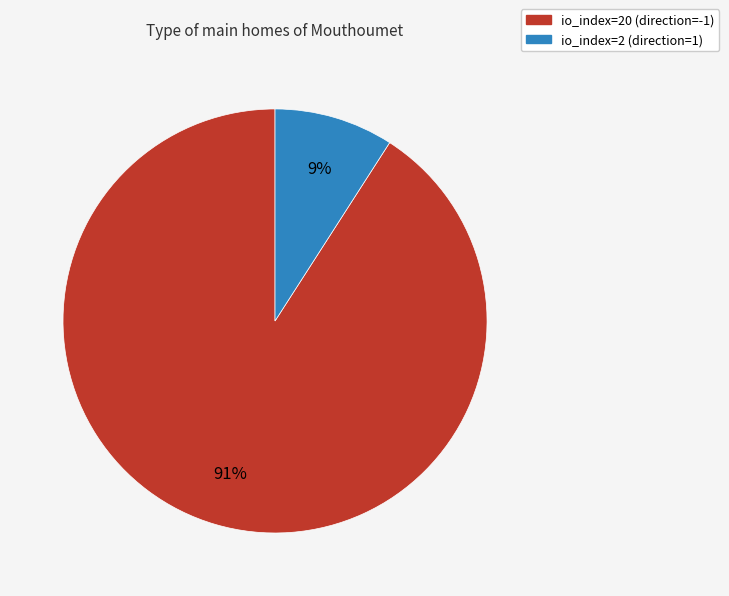

To the nearest percent, what is the difference between the largest and smallest slice percentages?

82%